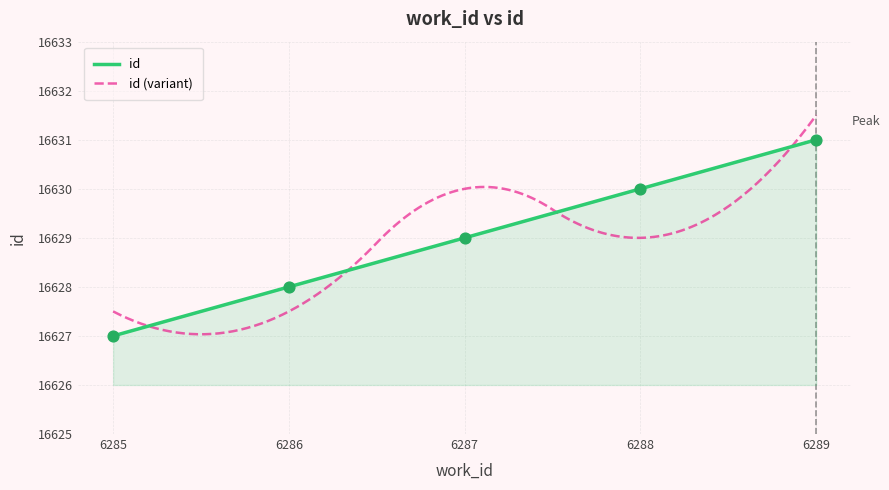

What is the change in value from 6287 to 6289?

+2